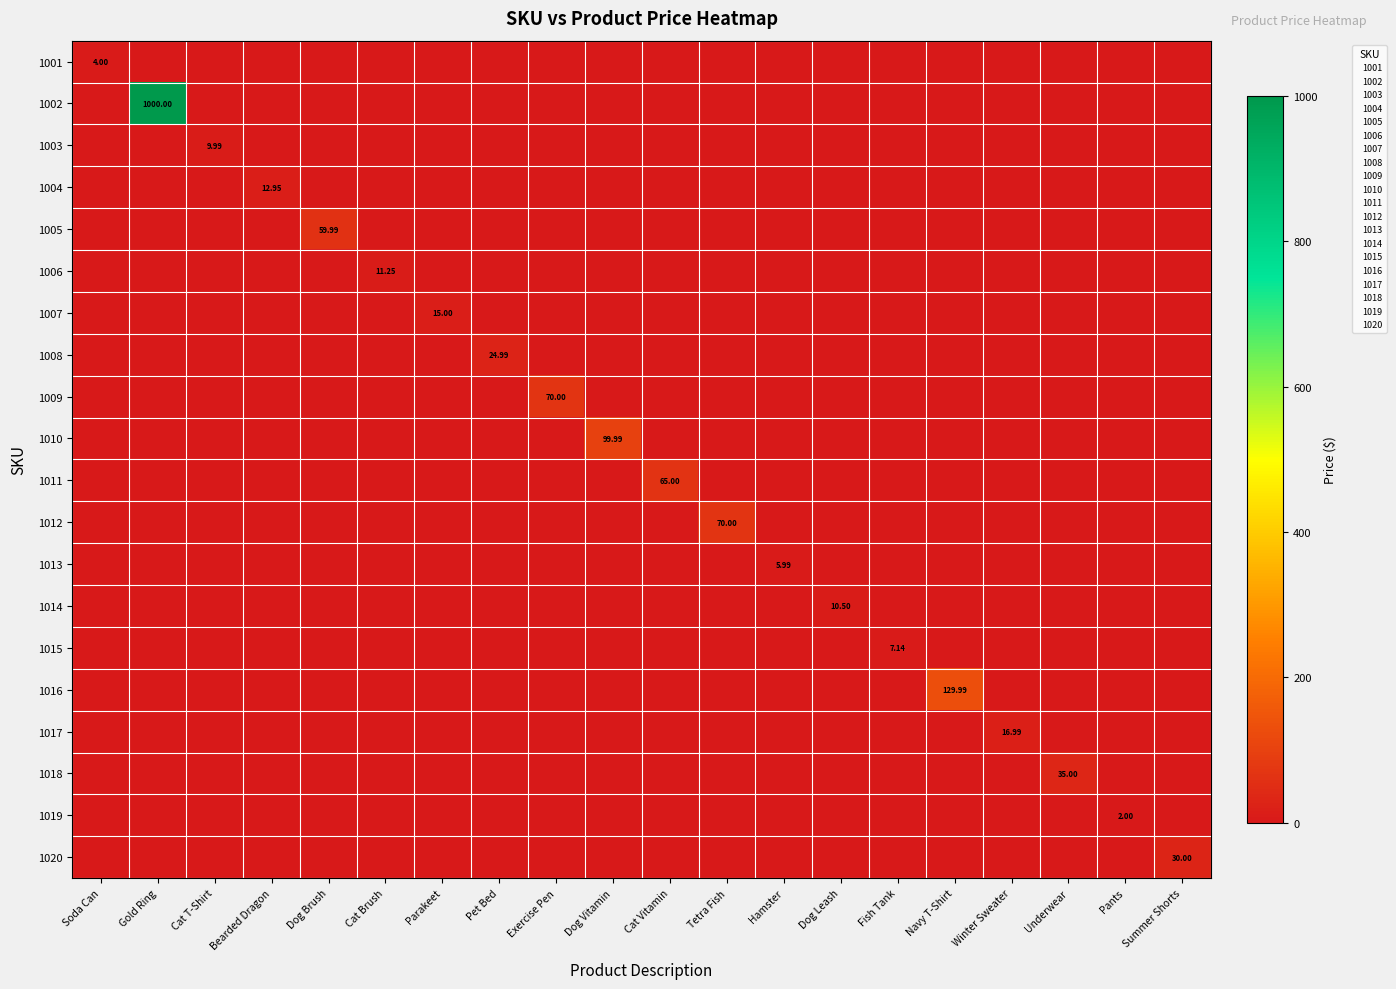

Which has a higher value, Tetra Fish or Fish Tank?

Tetra Fish